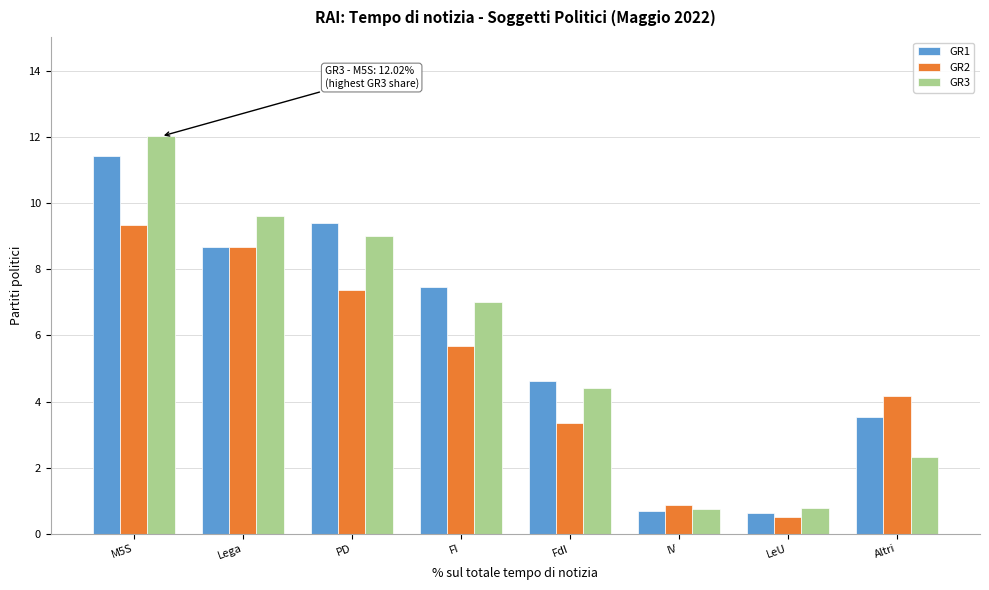

At Altri, list the series in order from largest to smallest.

GR2, GR1, GR3